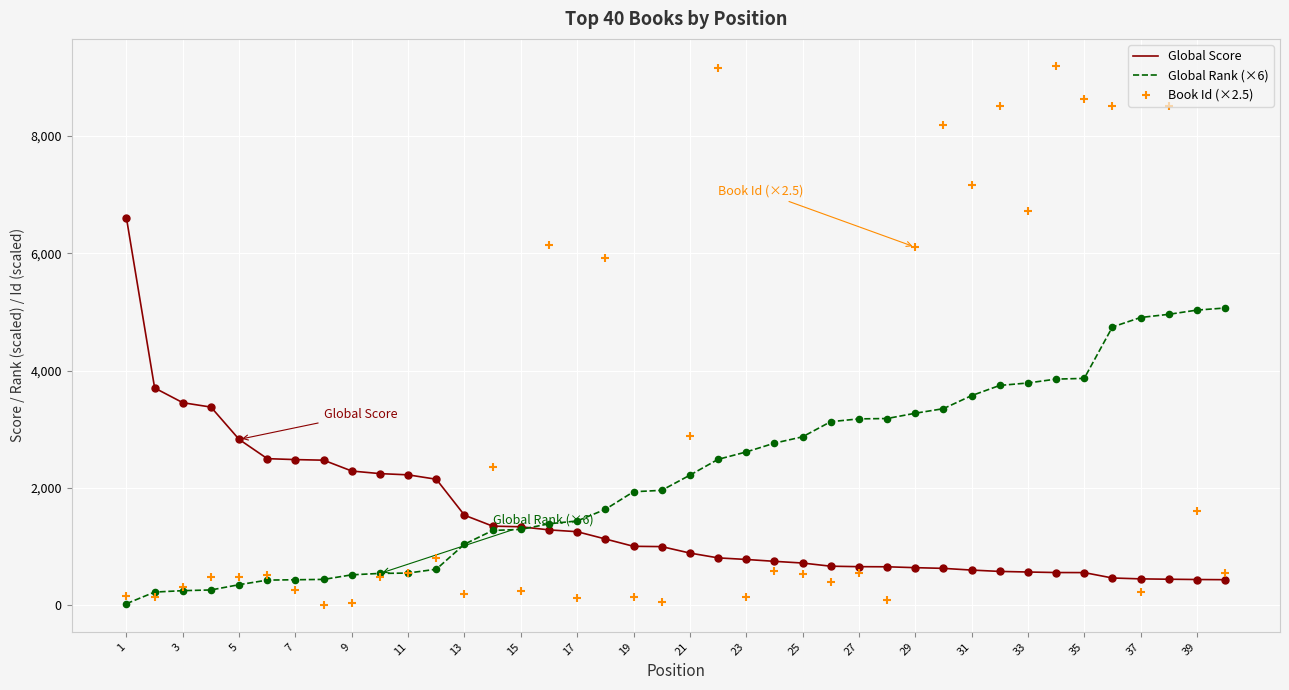

Which series reaches the minimum Y coordinate?

Book Id (×2.5)